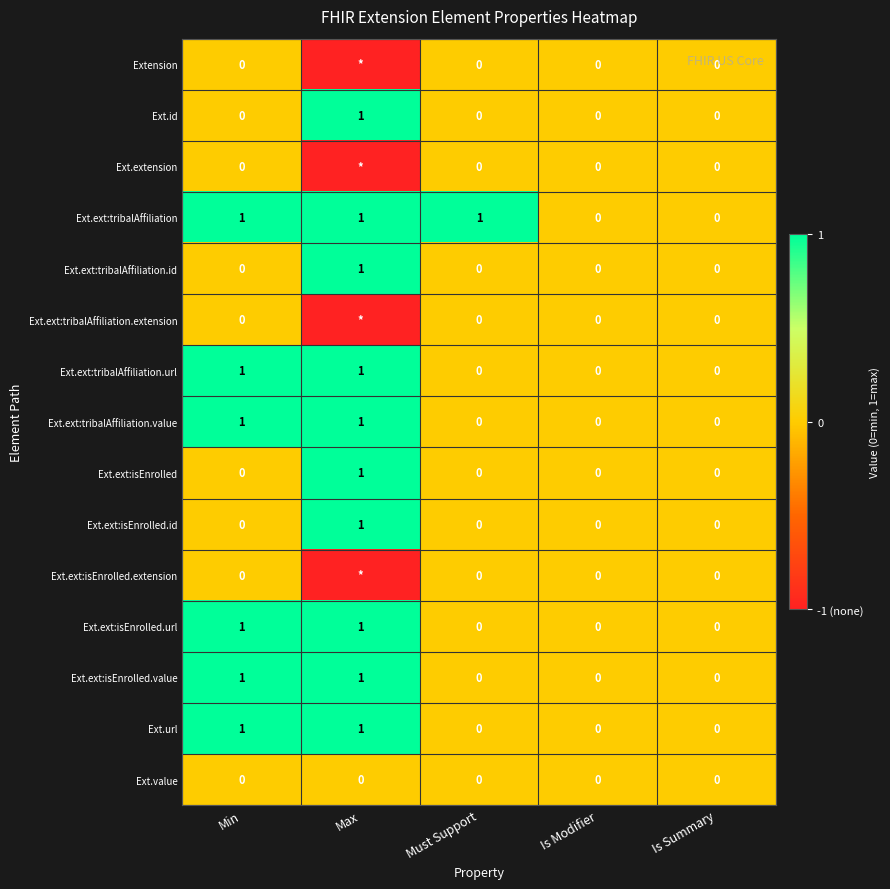

Is the value of Ext.ext:isEnrolled.id at Max greater than the value of Ext.extension at Is Modifier?

Yes